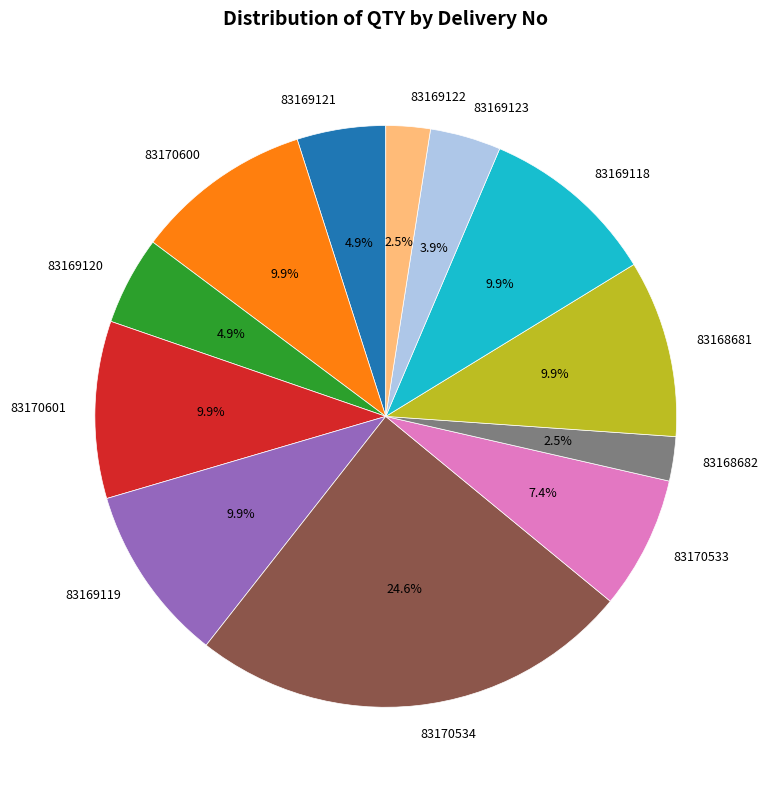

Approximately how many times larger is the value at 83169119 compared to 83168681?

1.0